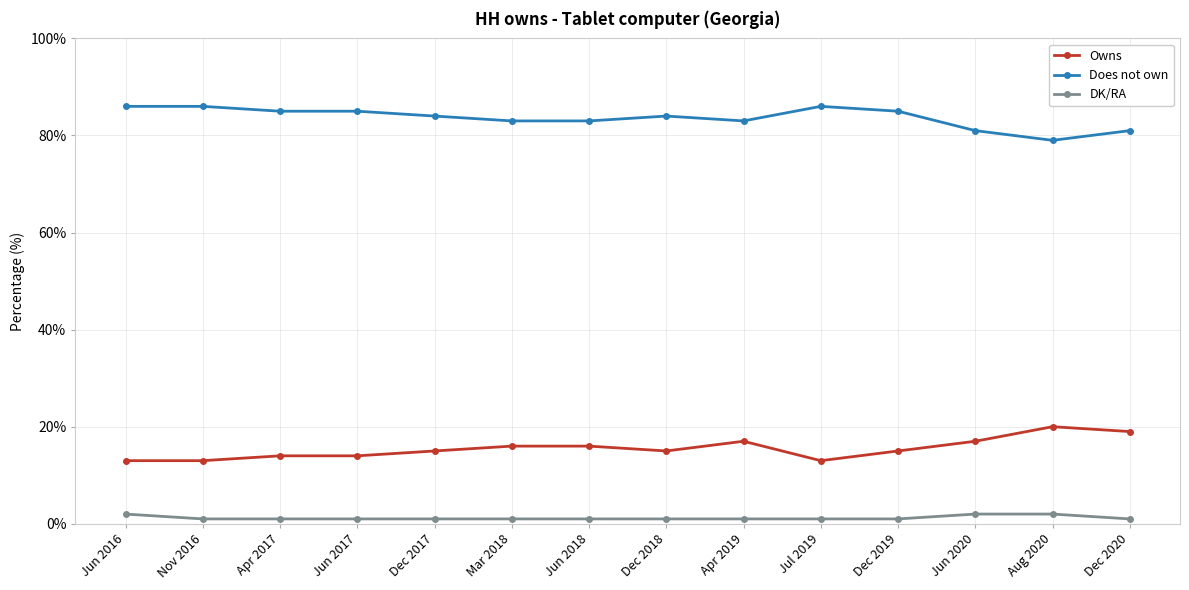

What is the sum of the Does not own values at Jun 2018 and Jun 2020?

164